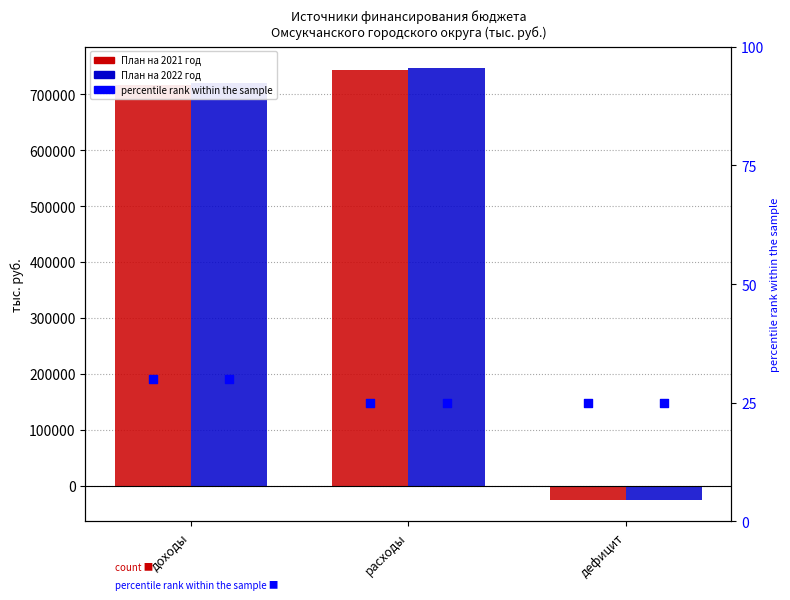

Which series reaches the minimum Y coordinate?

План на 2021 год